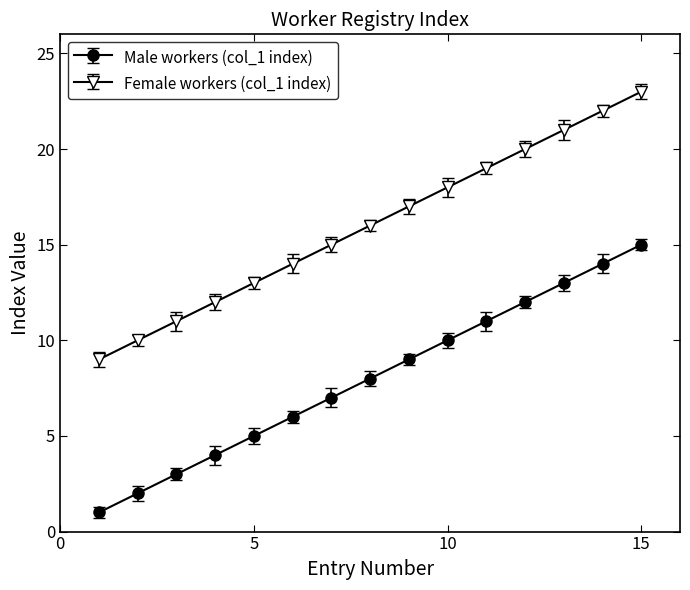

What is the maximum value shown in the chart?

23